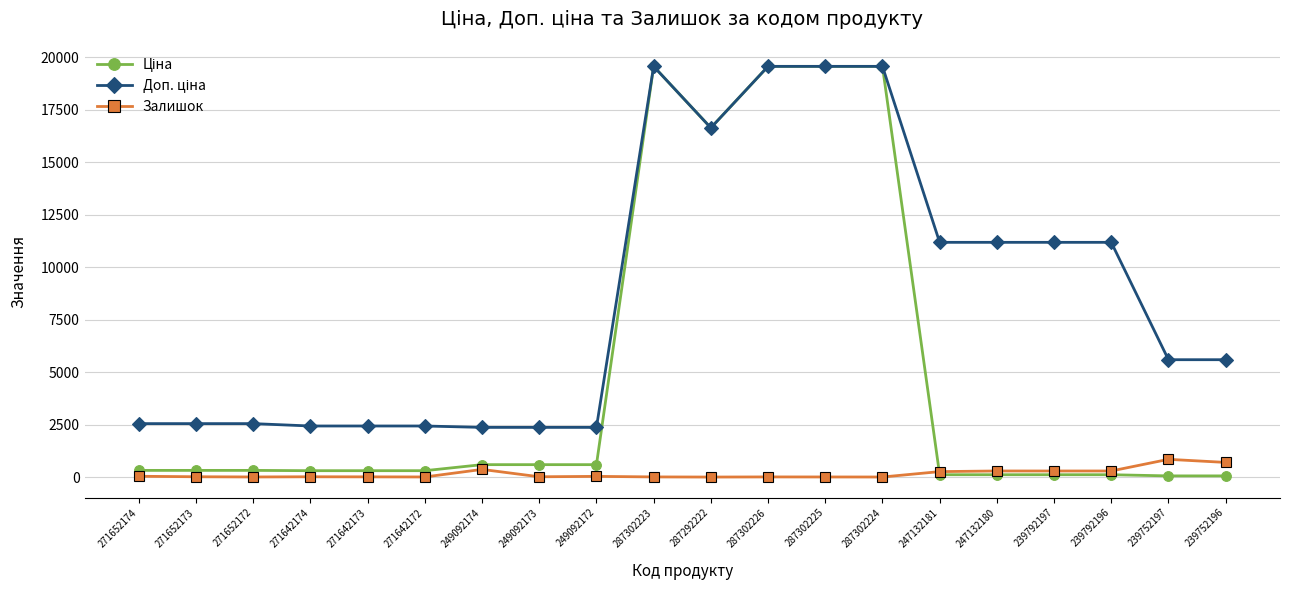

What is the maximum value shown in the chart?

19564.9